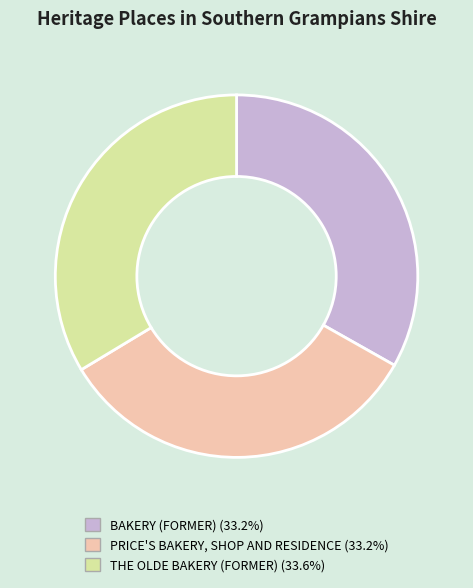

Is THE OLDE BAKERY (FORMER) the majority of the pie?

No